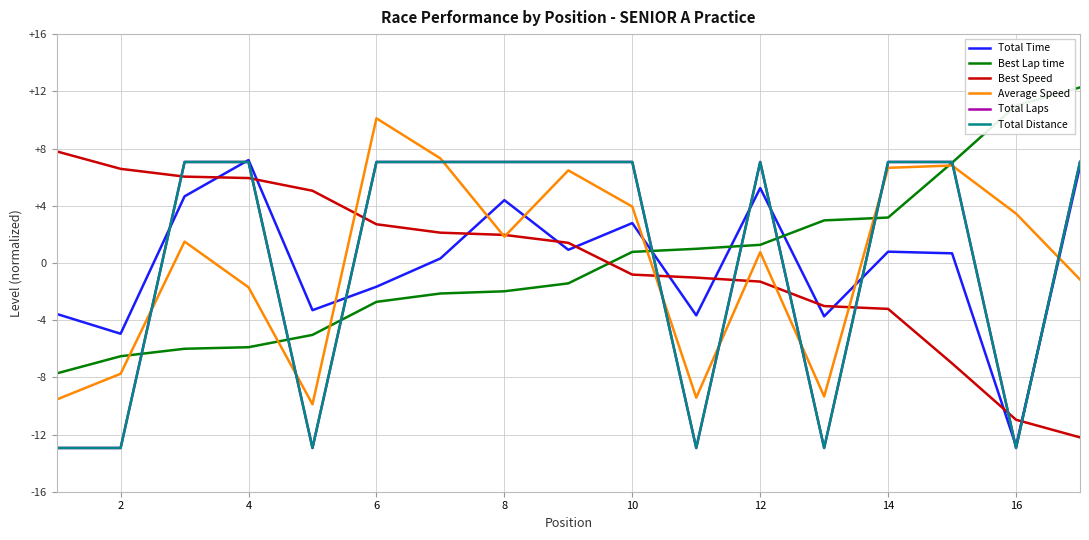

Reading left to right, what are all the values shown in this chart?

Total Time: -3.6	-5.0	4.7	7.2	-3.3	-1.7	0.3	4.4	0.9	2.8	-3.7	5.2	-3.7	0.8	0.7	-12.8	6.8
Best Lap time: -7.7	-6.5	-6.0	-5.9	-5.0	-2.7	-2.1	-2.0	-1.4	0.8	1.0	1.3	3.0	3.2	7.0	11.0	12.3
Best Speed: 7.8	6.6	6.0	5.9	5.0	2.7	2.1	2.0	1.4	-0.8	-1.0	-1.3	-3.0	-3.2	-7.0	-11.0	-12.2
Average Speed: -9.6	-7.8	1.5	-1.7	-9.9	10.1	7.3	1.8	6.5	3.9	-9.4	0.7	-9.3	6.7	6.8	3.5	-1.2
Total Laps: -12.9	-12.9	7.1	7.1	-12.9	7.1	7.1	7.1	7.1	7.1	-12.9	7.1	-12.9	7.1	7.1	-12.9	7.1
Total Distance: -12.9	-12.9	7.1	7.1	-12.9	7.1	7.1	7.1	7.1	7.1	-12.9	7.1	-12.9	7.1	7.1	-12.9	7.1